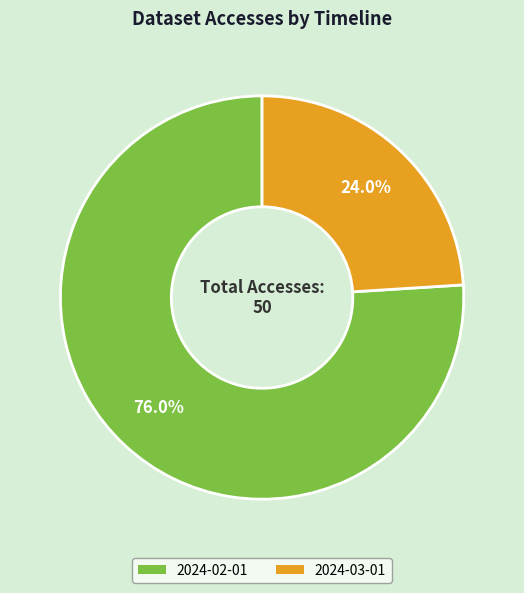

Is it true that 2024-02-01 is 83% of the pie?

False